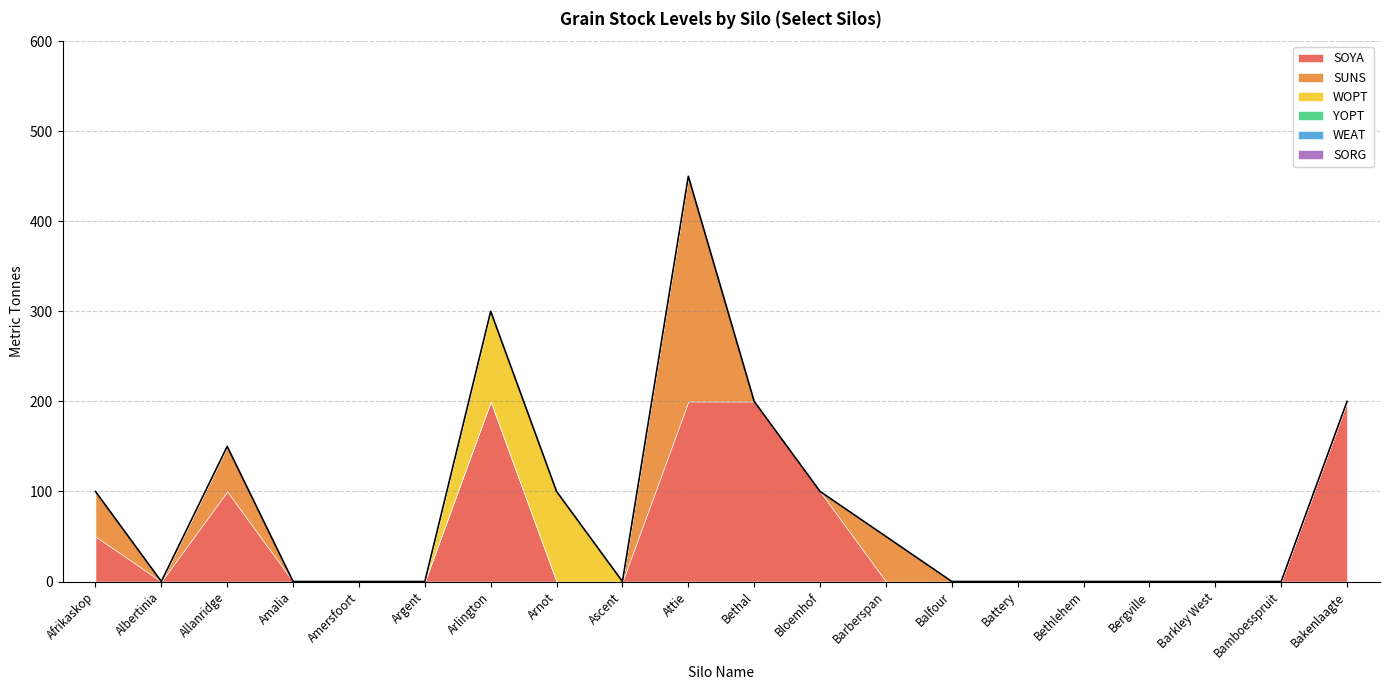

What is the total value across all series at Bakenlaagte?

200